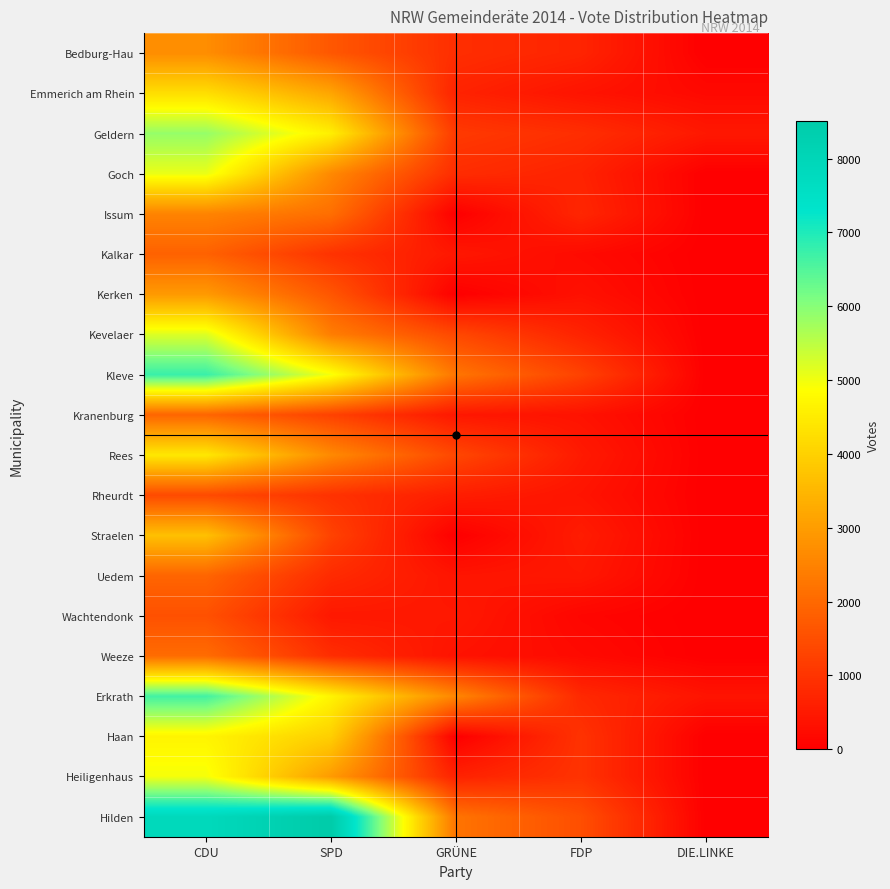

Reading left to right, what are all the values shown in this chart?

Bedburg-Hau: CDU=2698	SPD=1667	GRÜNE=888	FDP=697	DIE.LINKE=0
Emmerich am Rhein: CDU=4252	SPD=3164	GRÜNE=671	FDP=385	DIE.LINKE=181
Geldern: CDU=5860	SPD=4571	GRÜNE=1105	FDP=886	DIE.LINKE=466
Goch: CDU=5064	SPD=2609	GRÜNE=858	FDP=670	DIE.LINKE=0
Issum: CDU=2515	SPD=2112	GRÜNE=0	FDP=742	DIE.LINKE=0
Kalkar: CDU=1864	SPD=975	GRÜNE=454	FDP=216	DIE.LINKE=0
Kerken: CDU=2935	SPD=1643	GRÜNE=0	FDP=335	DIE.LINKE=0
Kevelaer: CDU=5190	SPD=2400	GRÜNE=1378	FDP=680	DIE.LINKE=0
Kleve: CDU=6748	SPD=4944	GRÜNE=2237	FDP=1267	DIE.LINKE=0
Kranenburg: CDU=1928	SPD=1253	GRÜNE=454	FDP=360	DIE.LINKE=0
Rees: CDU=4443	SPD=2628	GRÜNE=1363	FDP=508	DIE.LINKE=0
Rheurdt: CDU=1427	SPD=965	GRÜNE=576	FDP=391	DIE.LINKE=0
Straelen: CDU=3678	SPD=1269	GRÜNE=0	FDP=547	DIE.LINKE=0
Uedem: CDU=1928	SPD=828	GRÜNE=402	FDP=460	DIE.LINKE=0
Wachtendonk: CDU=1547	SPD=467	GRÜNE=476	FDP=121	DIE.LINKE=0
Weeze: CDU=2060	SPD=879	GRÜNE=364	FDP=205	DIE.LINKE=0
Erkrath: CDU=6655	SPD=4664	GRÜNE=2551	FDP=782	DIE.LINKE=389
Haan: CDU=4674	SPD=3960	GRÜNE=0	FDP=973	DIE.LINKE=0
Heiligenhaus: CDU=4960	SPD=2954	GRÜNE=657	FDP=975	DIE.LINKE=0
Hilden: CDU=7852	SPD=8513	GRÜNE=2210	FDP=1499	DIE.LINKE=0